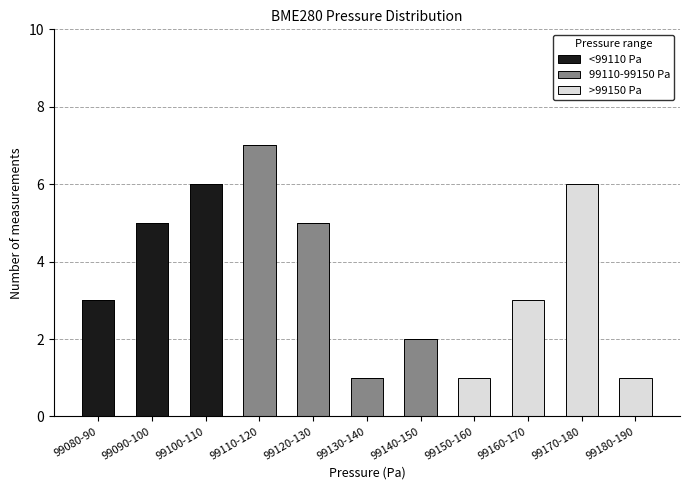

The <99110 Pa series shows 0 at 99140-150. True or false?

True